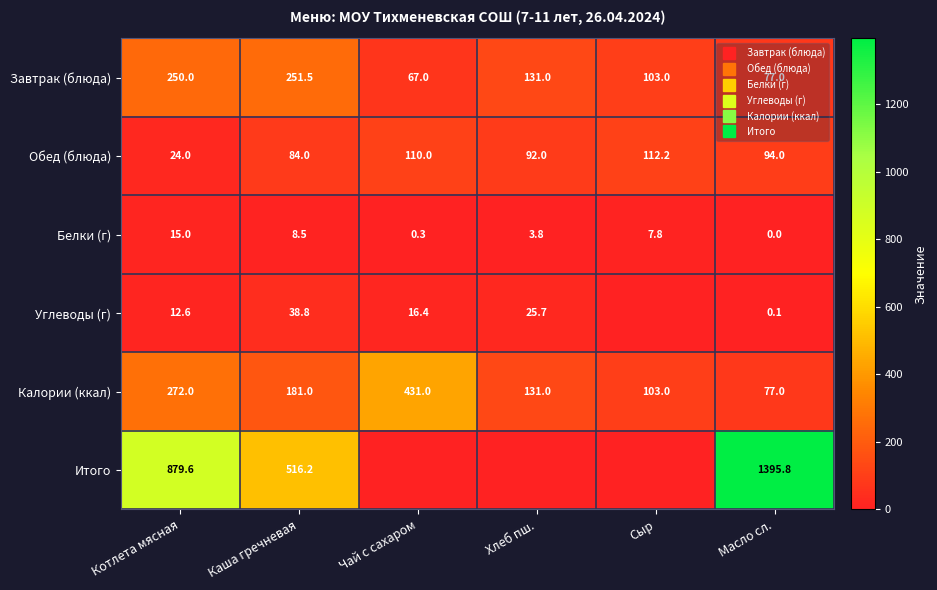

Between Котлета мясная and Масло сл., which is larger?

Котлета мясная